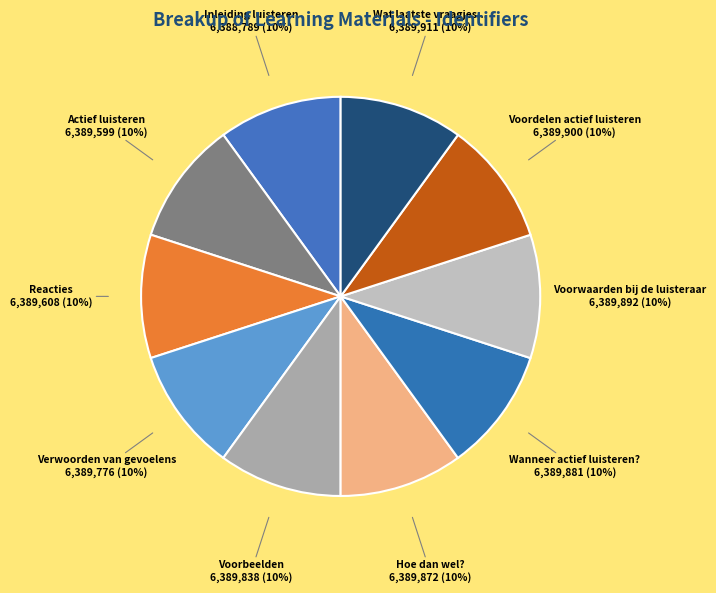

To the nearest percent, what is the combined percentage of Reacties and Inleiding luisteren?

20%